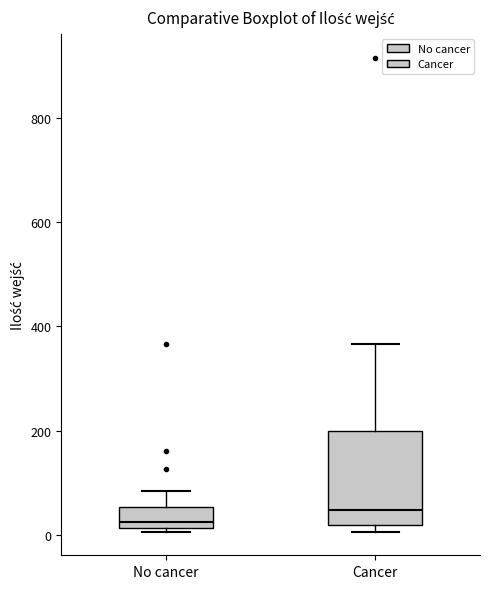

Which box is the tallest, from its lower edge to its upper edge?

Cancer